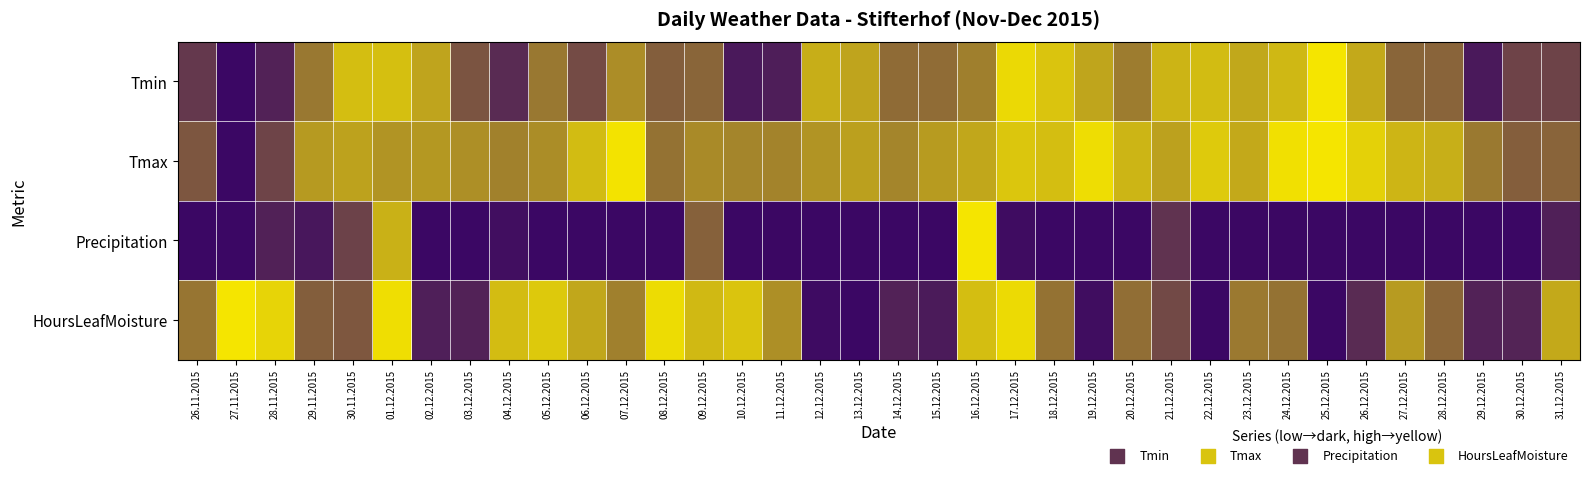

How many distinct data groups are displayed?

4